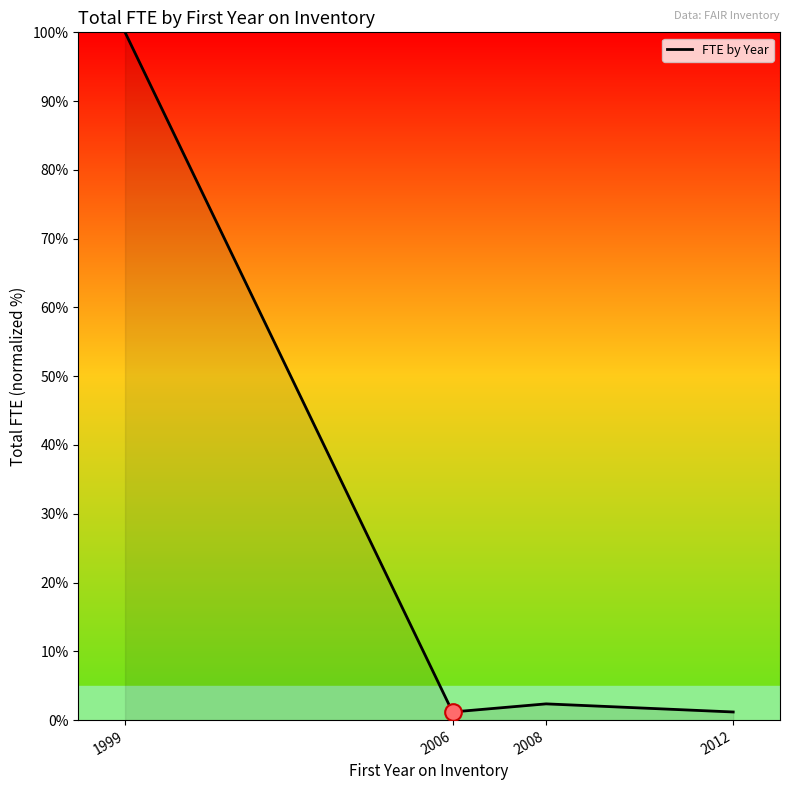

What is the change in value from 1999 to 2012?

-98.8